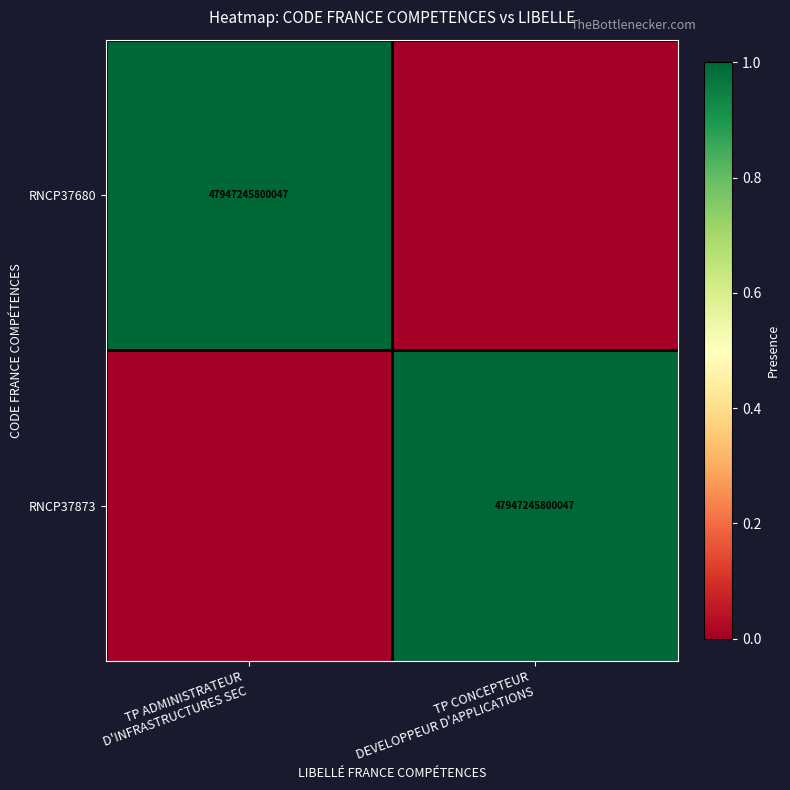

Rank the series at TP ADMINISTRATEUR D'INFRASTRUCTURES SEC from lowest to highest value.

RNCP37873, RNCP37680